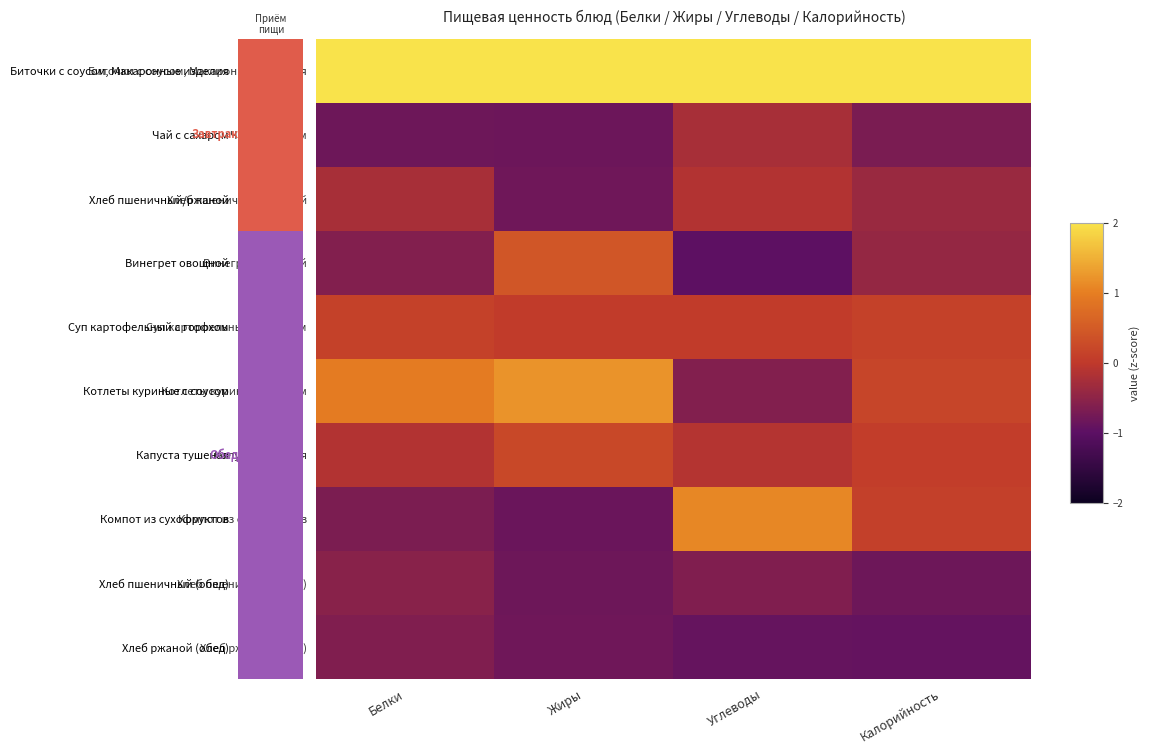

Which series has the largest total across all categories?

Биточки с соусом, Макаронные изделия